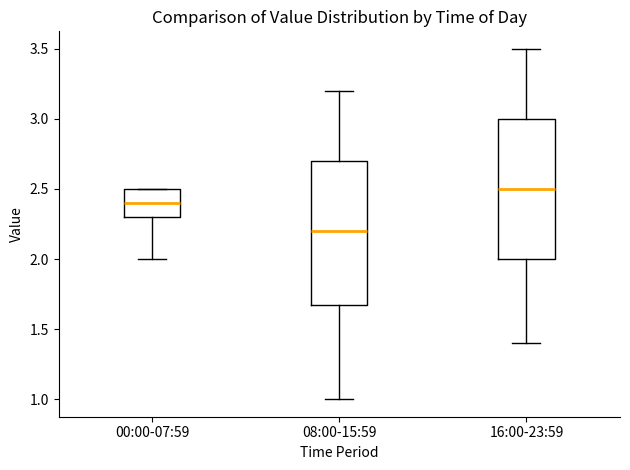

Which box has the lowest median line?

08:00-15:59